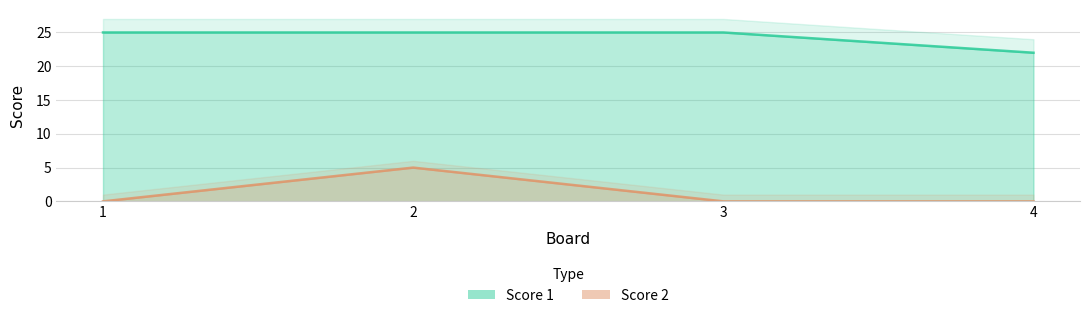

The value of Score 2 at 2 is 5. True or false?

True